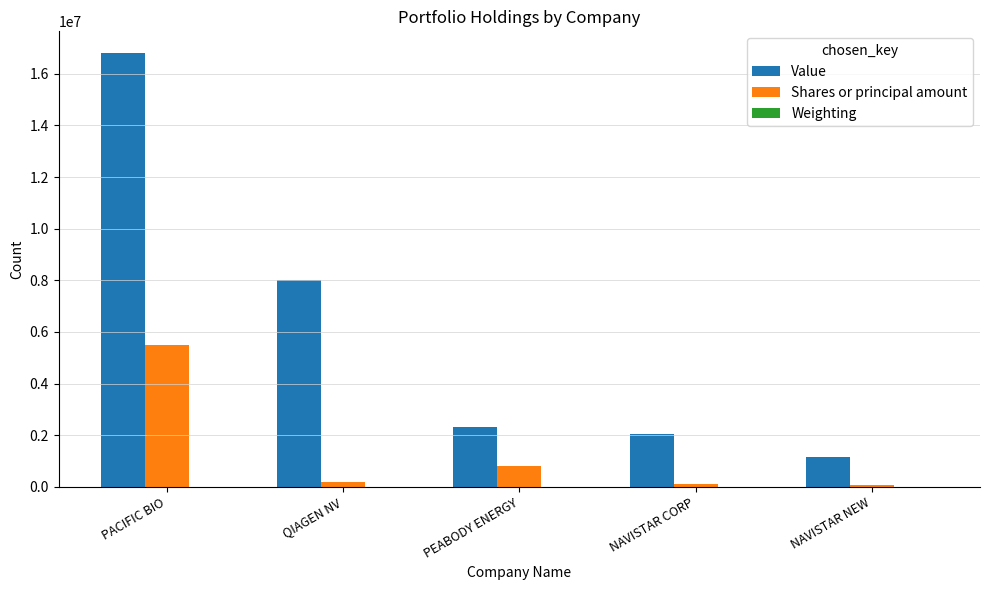

How many groups of bars are there?

5